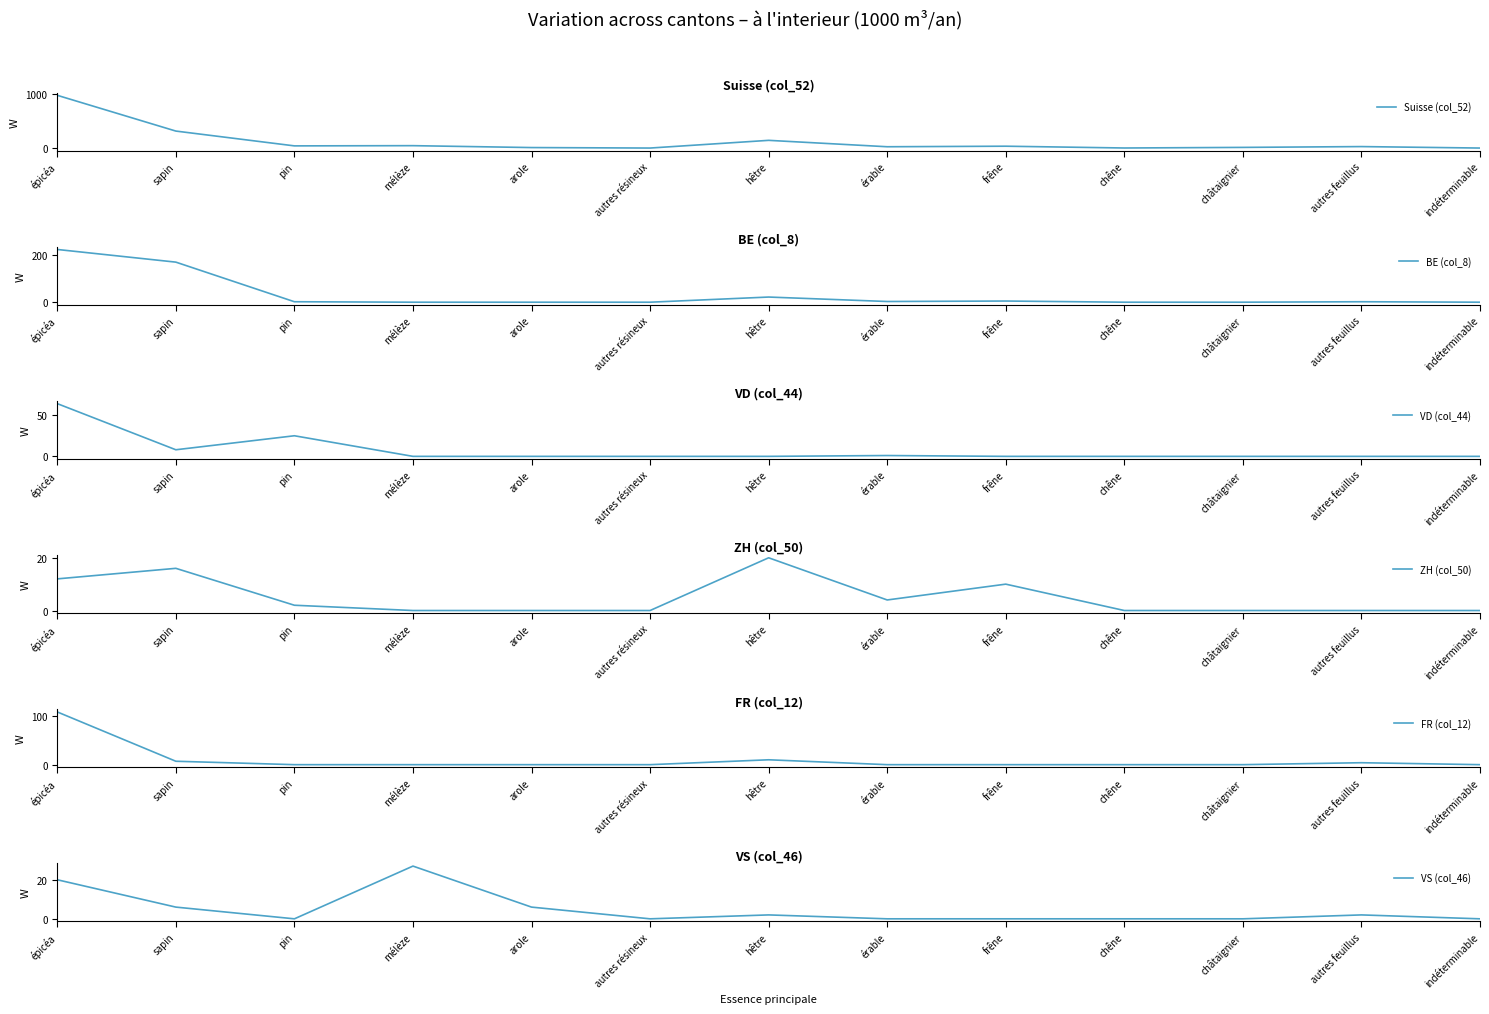

Rank the series at arole from highest to lowest value.

Suisse (col_52), VS (col_46), BE (col_8), VD (col_44), ZH (col_50), FR (col_12)